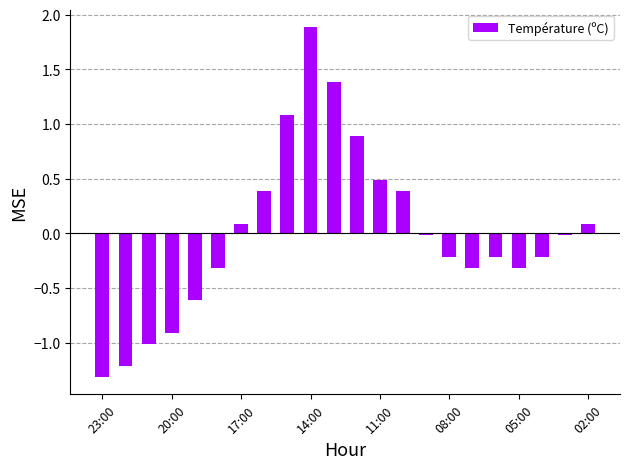

How many categories are shown in the chart?

22